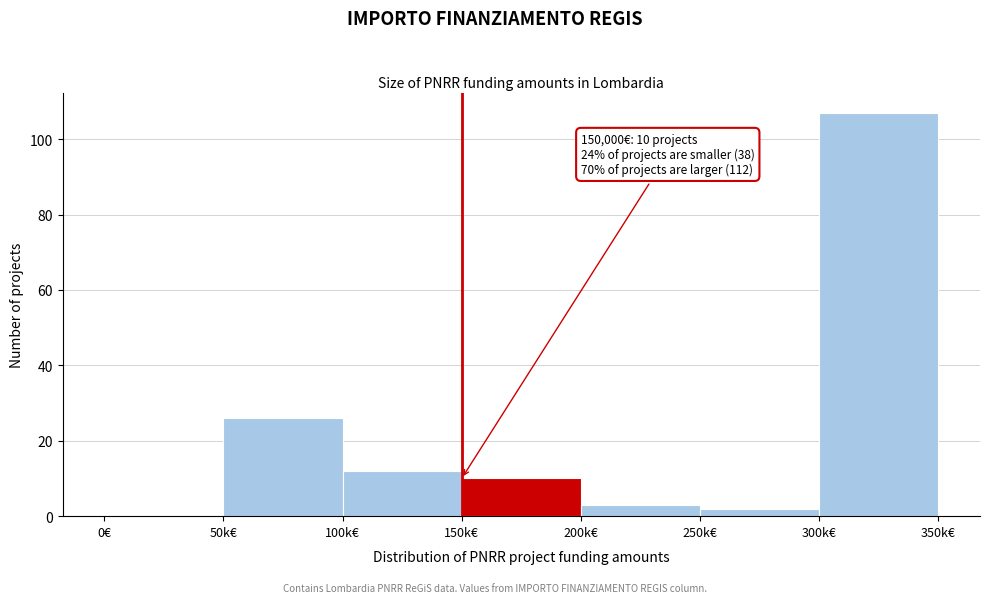

Reading left to right, extract all data points from this chart.

0€=0	50k€=26	100k€=12	150k€=10	200k€=3	250k€=2	300k€=107